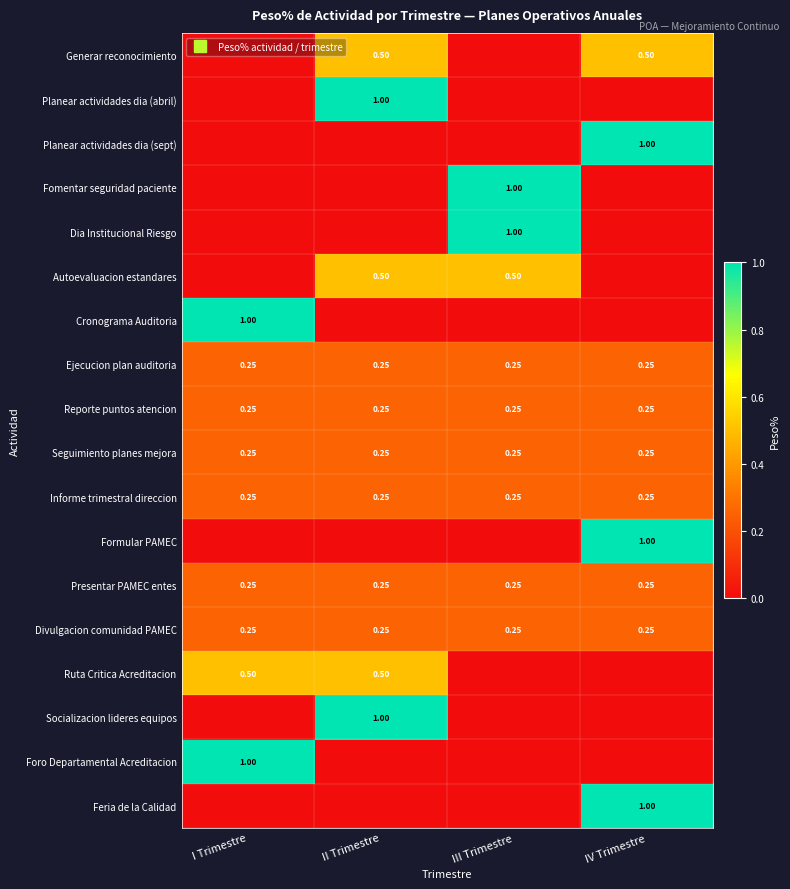

Which series has the largest range (max minus min)?

Planear actividades dia (abril)